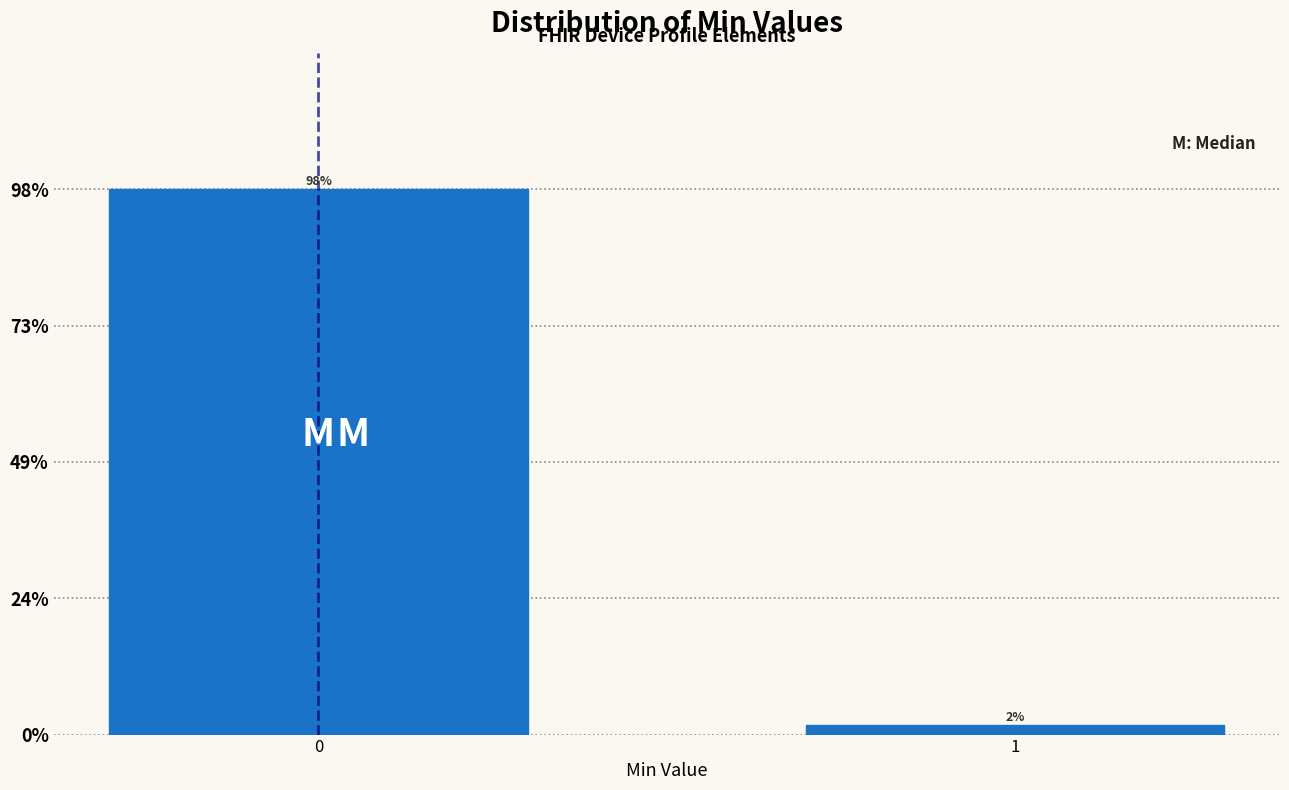

Does the chart contain any negative values?

No